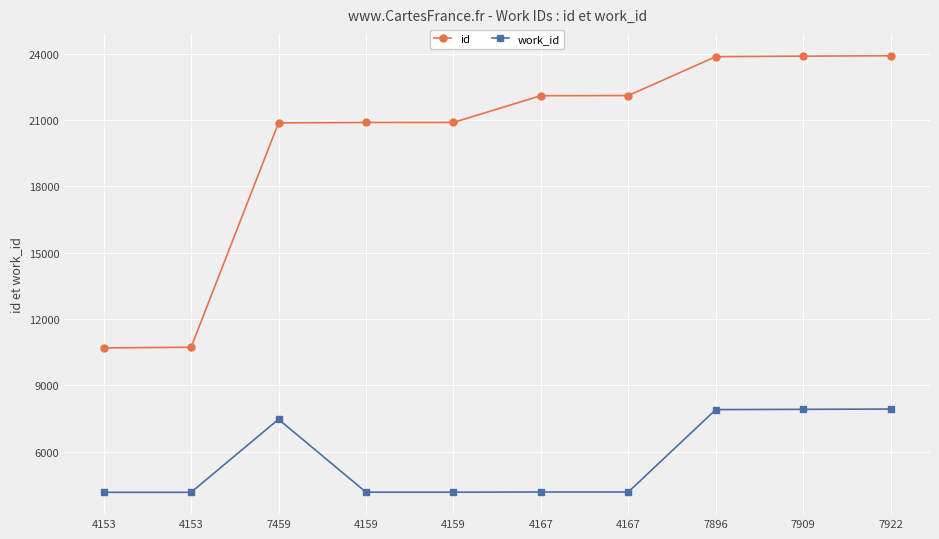

True or false: work_id has a value of 9855 at 7459.

False